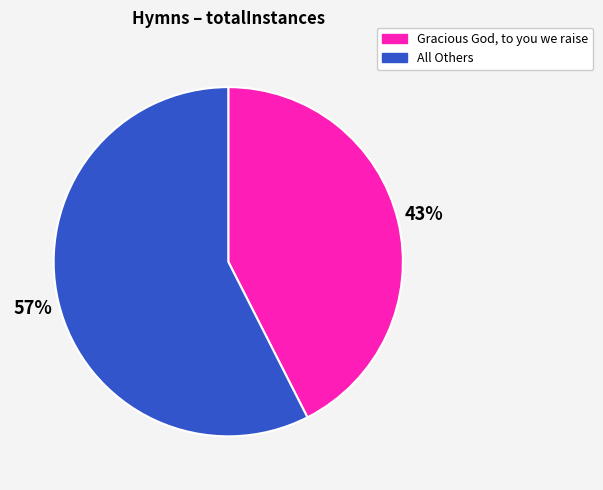

Combined, do All Others and Gracious God, to you we raise account for over 50%?

Yes